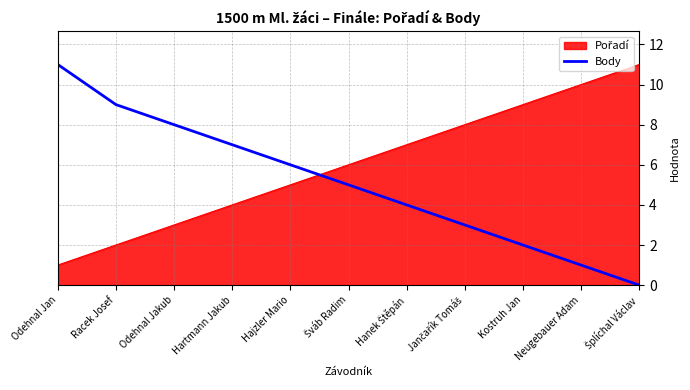

What is the difference between the maximum and minimum values in the Body series?

11